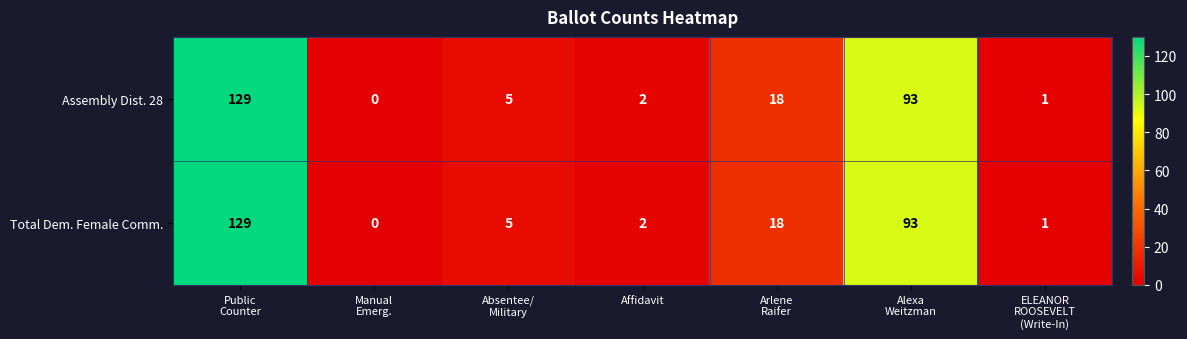

True or false: Total Dem. Female Comm. has a value of 1 at Affidavit.

False